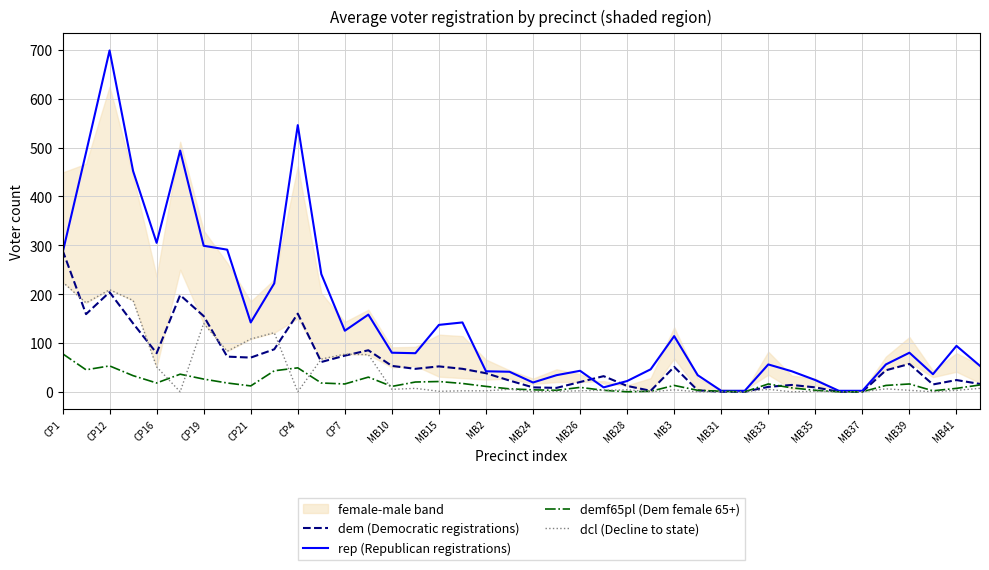

Rank the series at 23 from lowest to highest value.

demf65pl (Dem female 65+), dcl (Decline to state), rep (Republican registrations), dem (Democratic registrations)